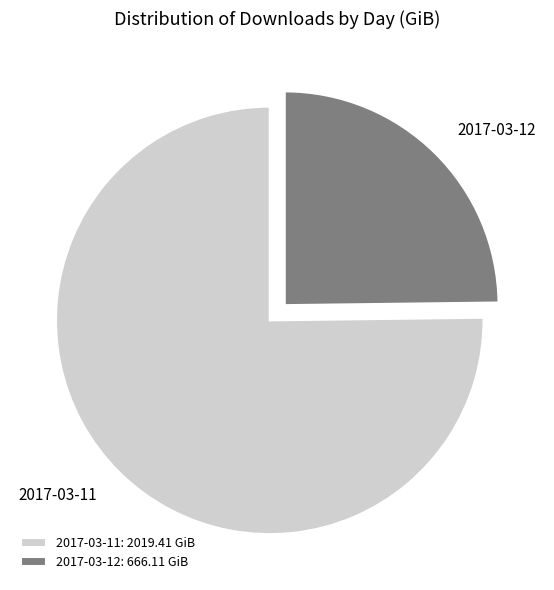

How many slices are in this pie chart?

2